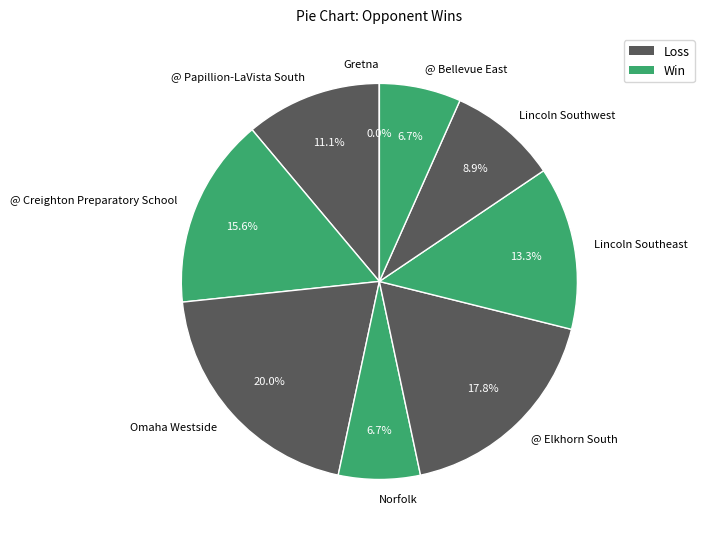

To the nearest percent, what is the average slice percentage?

11%